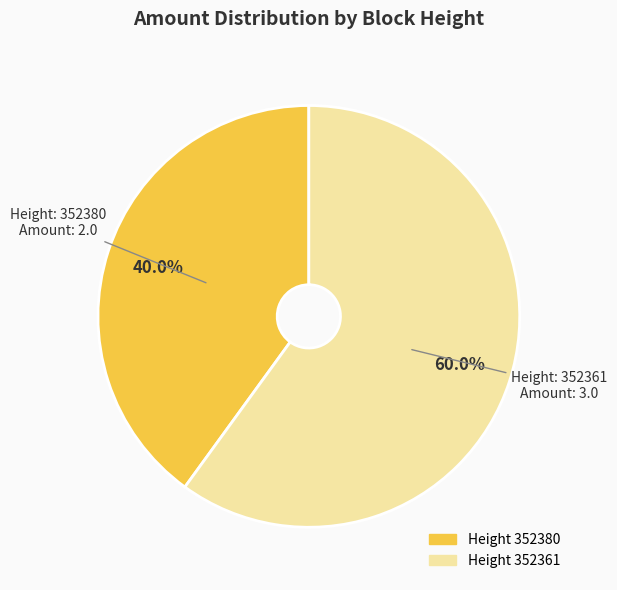

Does any single category account for the majority?

Yes